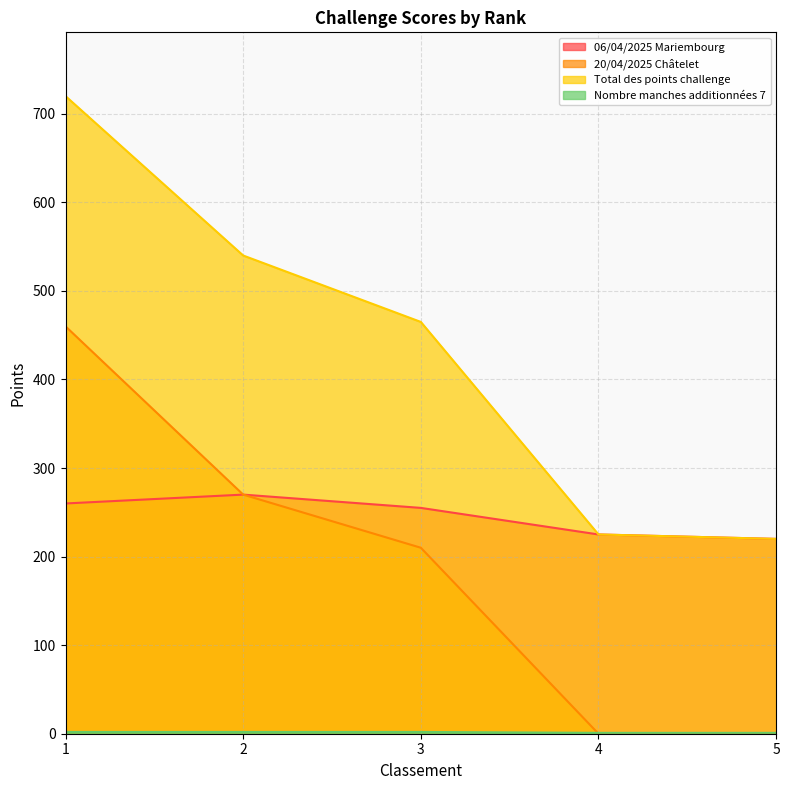

Which series changed the most between 1 and 5?

Total des points challenge